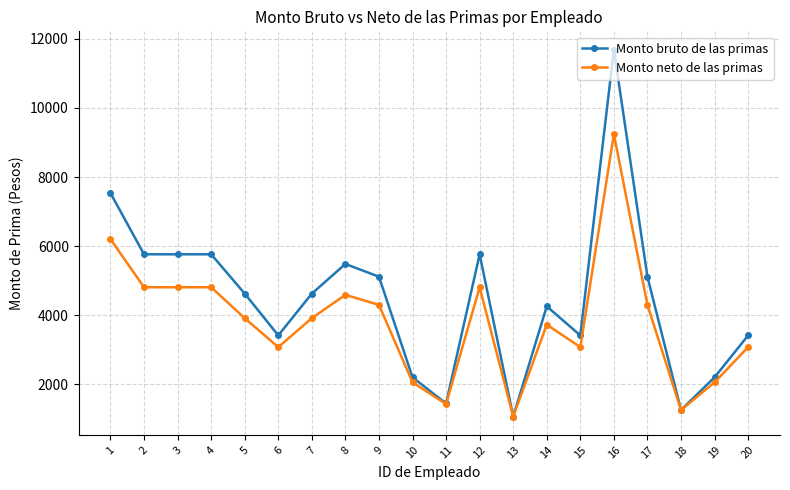

At which category is the sum across all series the highest?

16